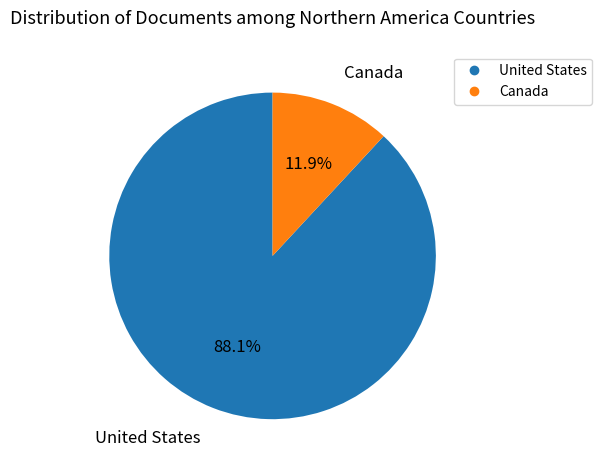

Does any single category account for the majority?

Yes